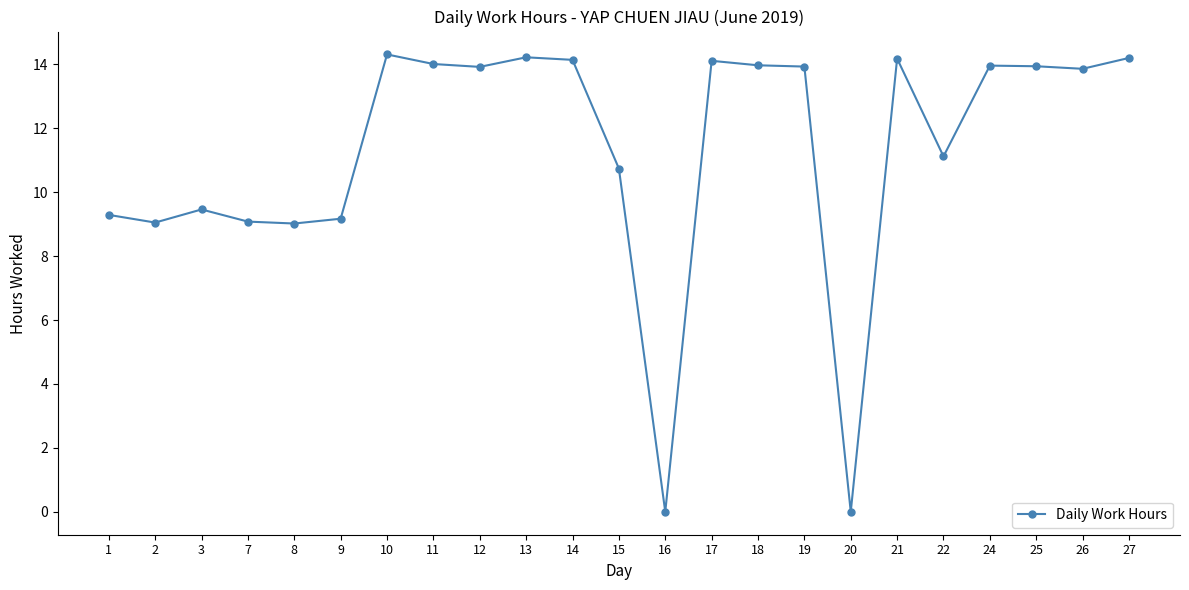

How many lines are shown in the chart?

1